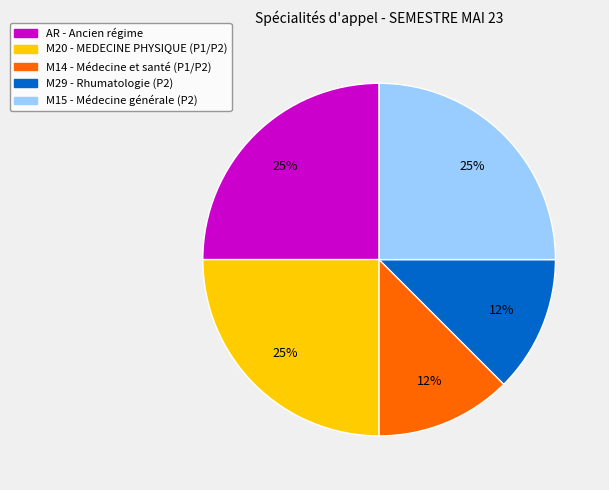

To the nearest percent, what portion does M20 - MEDECINE PHYSIQUE (P1/P2) represent?

25%